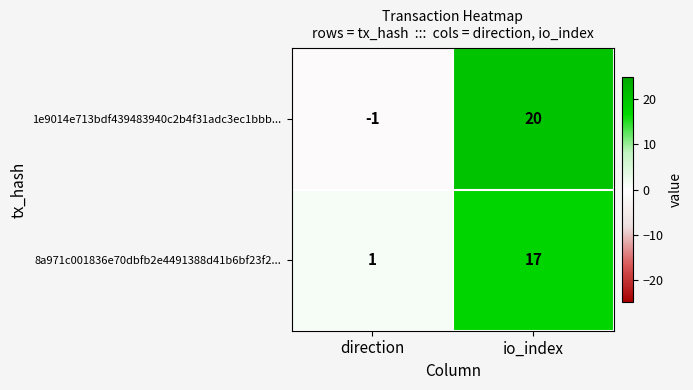

At which category does the chart reach its peak across all series?

io_index